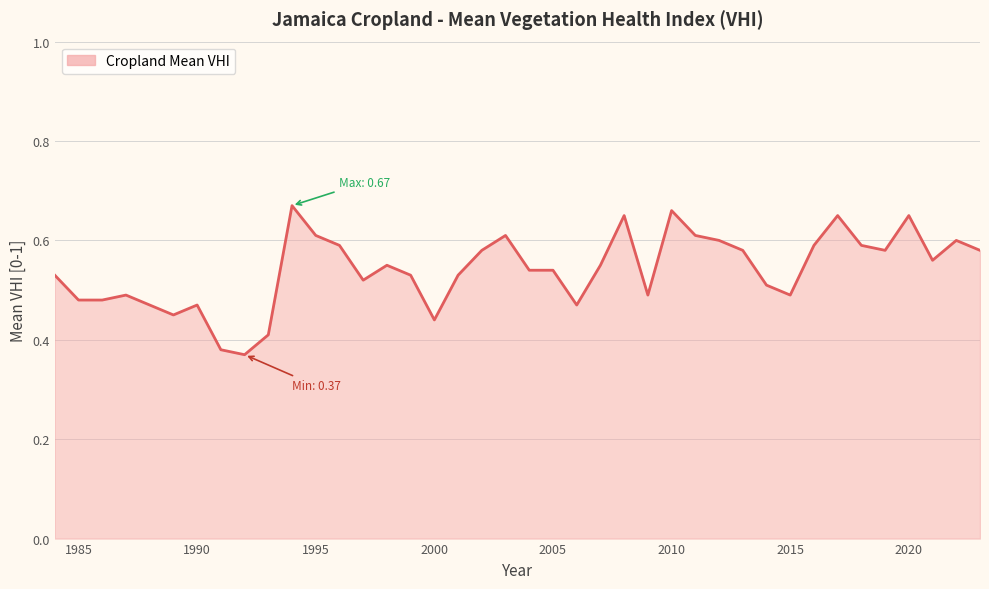

True or false: the data shows 0.6 at 1985.

False